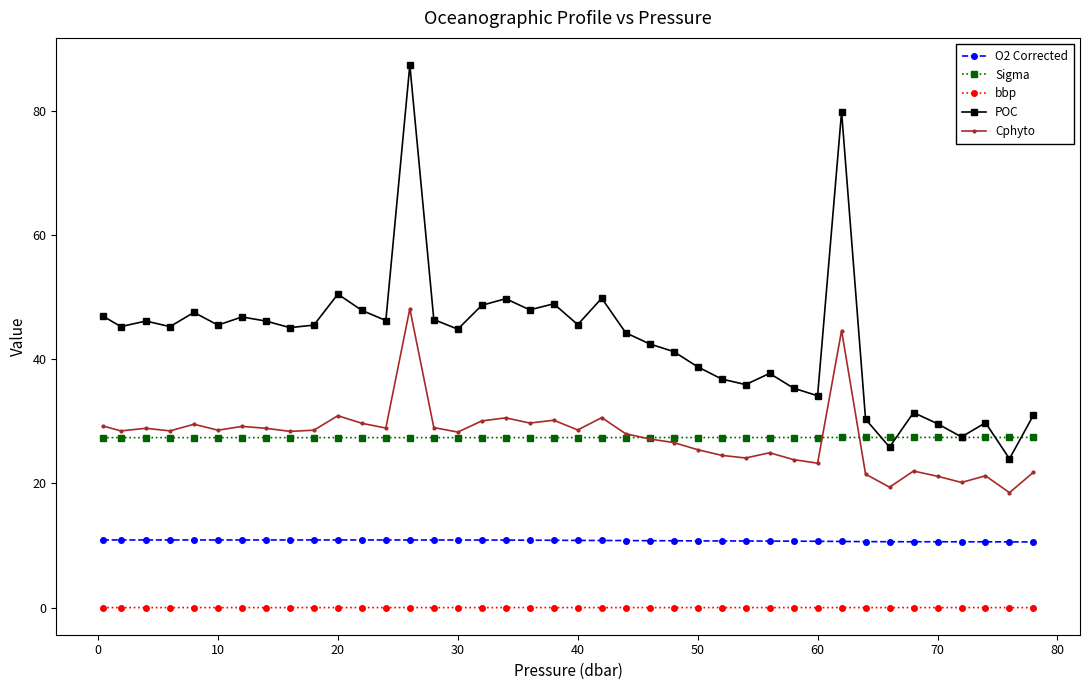

What is the value of the Sigma point at the 33rd from the left?

27.4